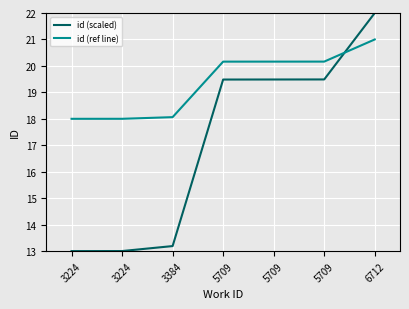

Between which two adjacent categories do id (ref line) and id (scaled) first intersect?

5709 and 6712